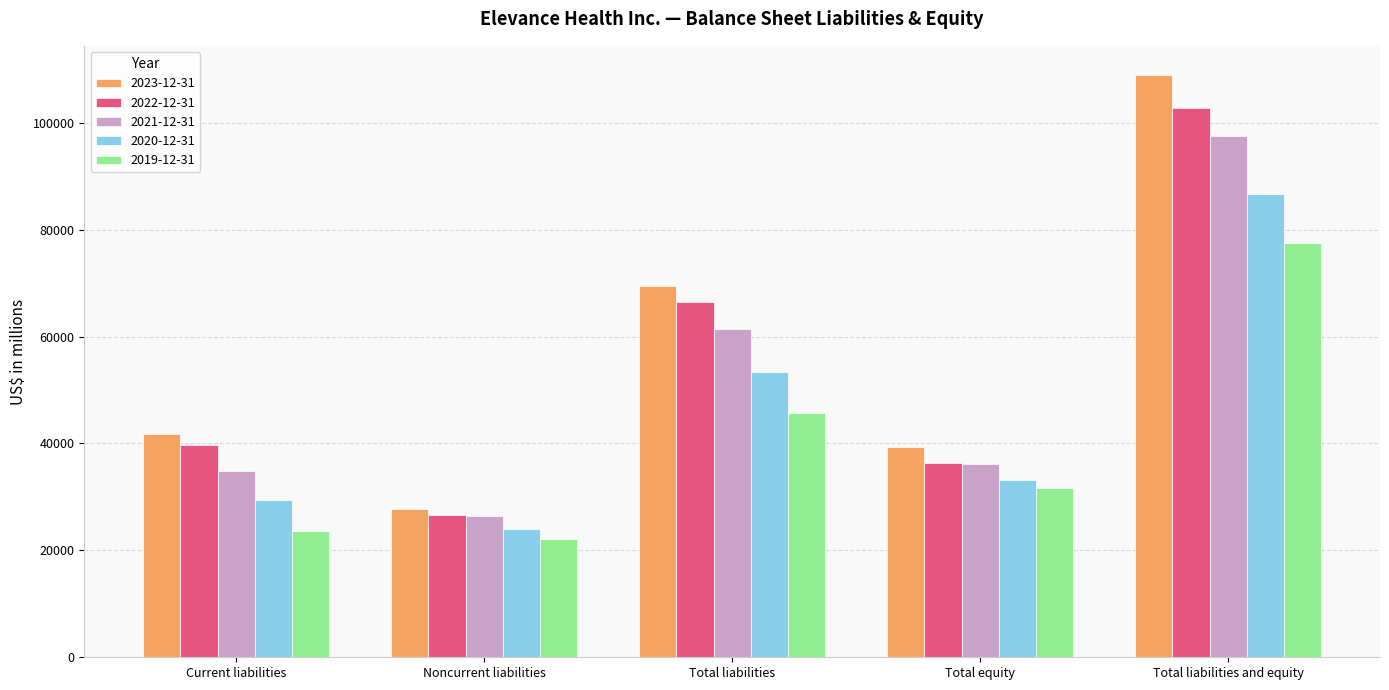

Where does the 2019-12-31 series first go above 31728?

Total liabilities